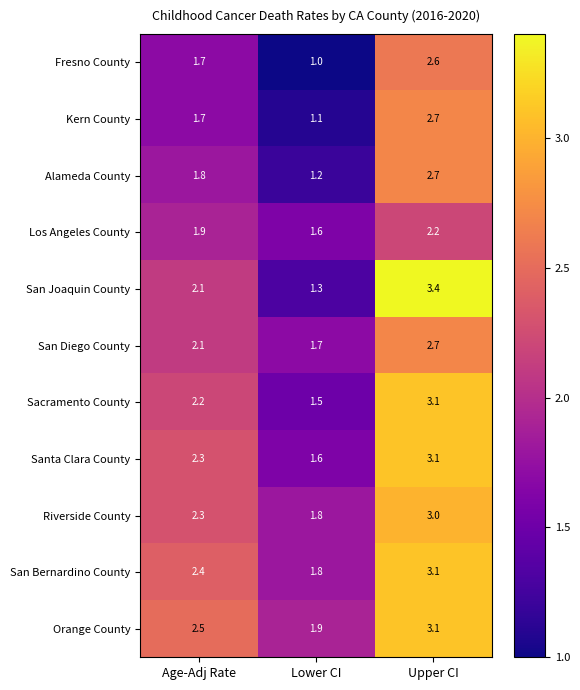

What is the difference between the highest and lowest values at Lower CI?

0.9